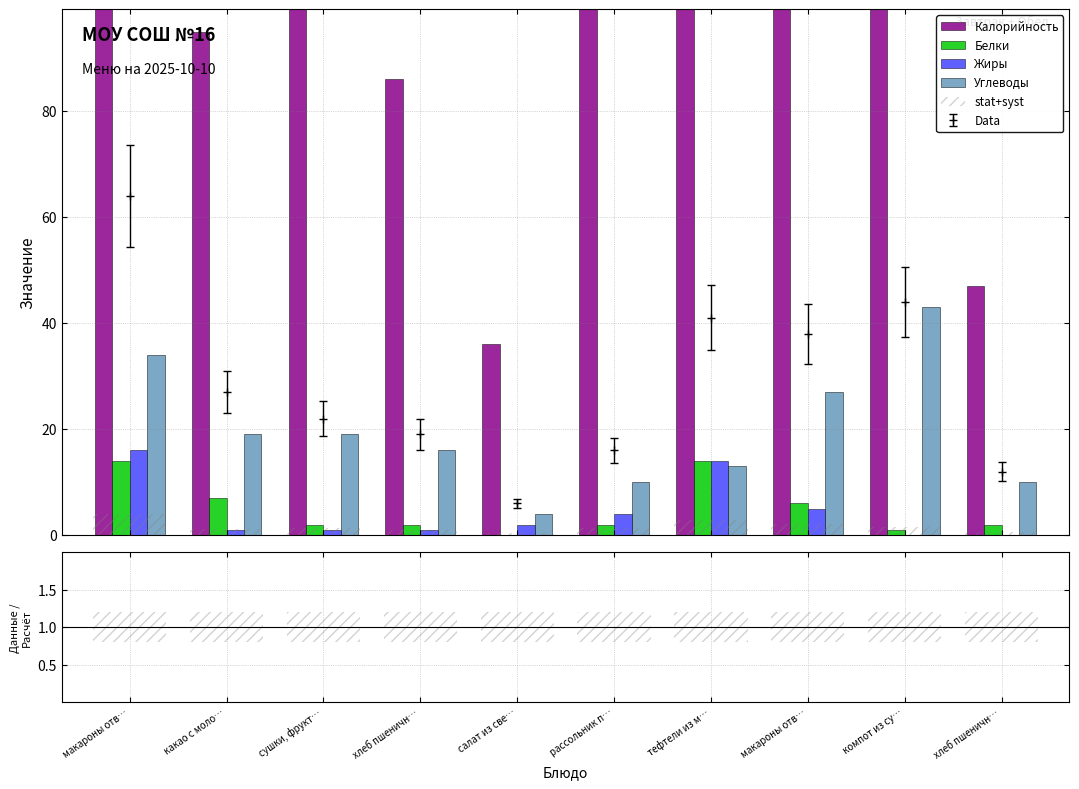

What is the total value across all series at тефтели из м…?

287.8